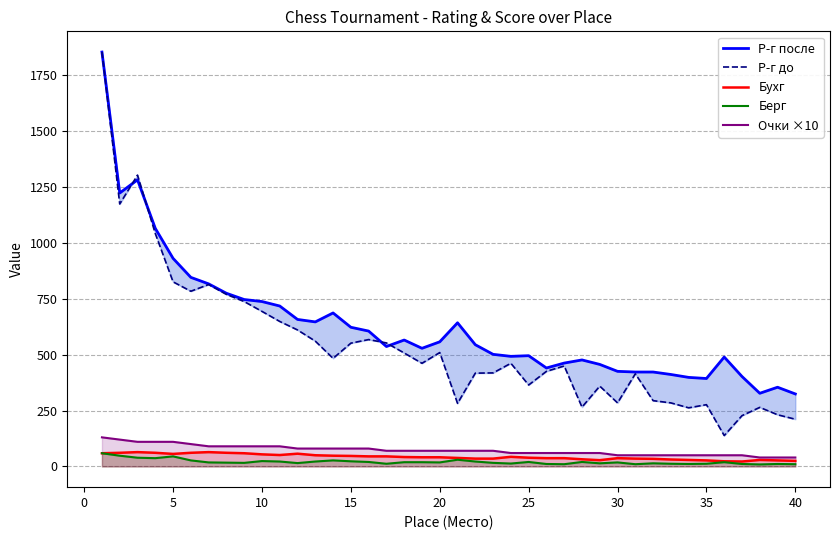

What are all the series names shown in the legend?

Р-г после, Р-г до, Бухг, Берг, Очки ×10